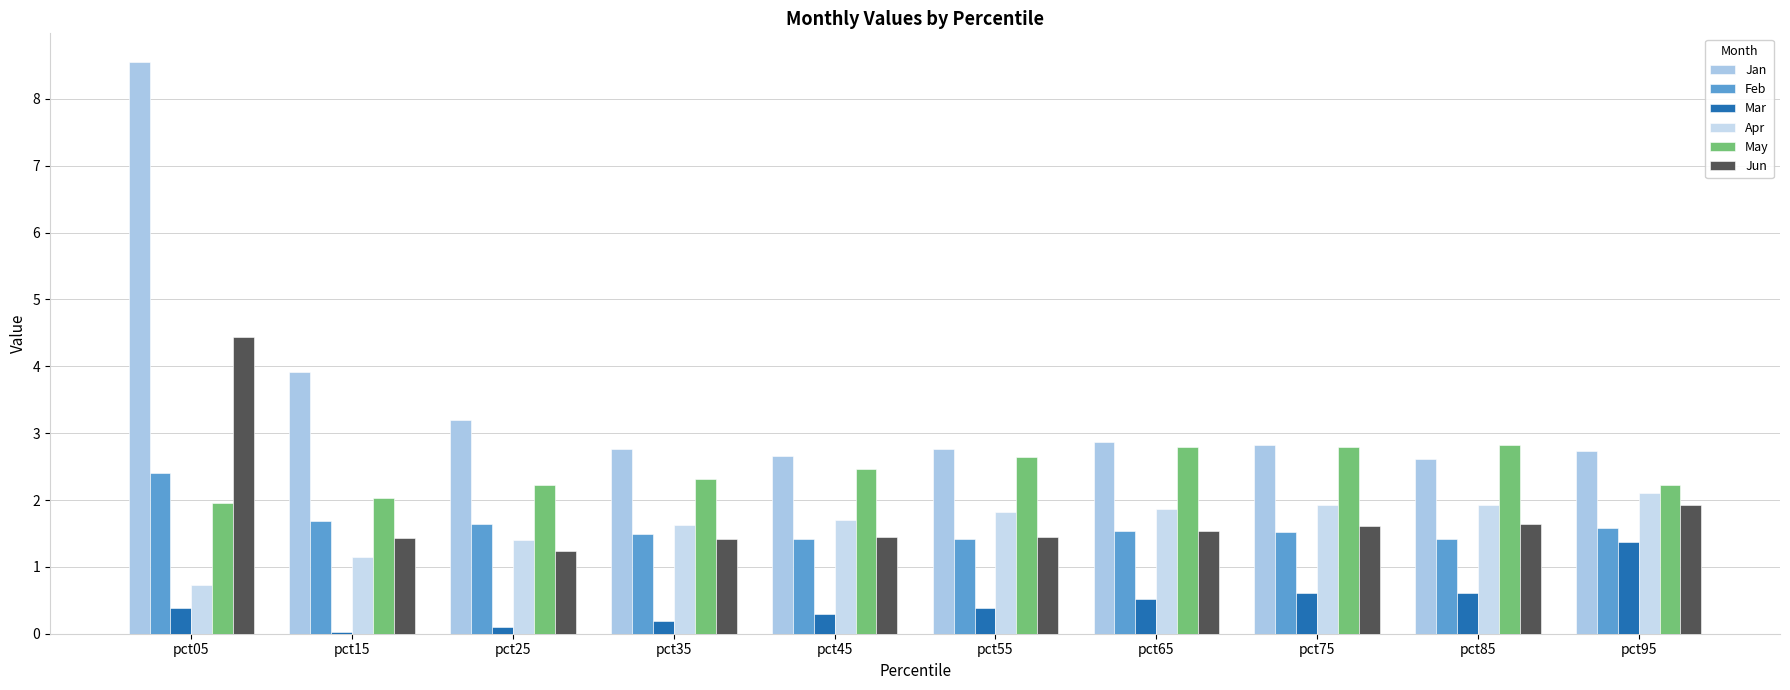

Are the bars grouped side by side (vs. stacked)?

Yes